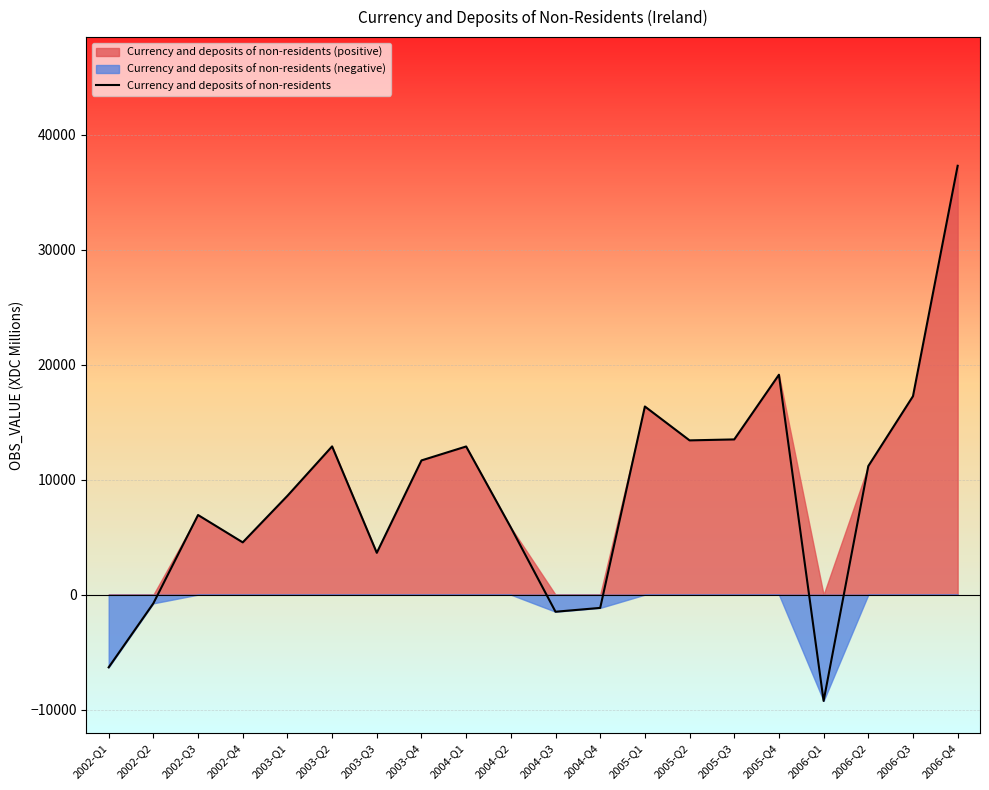

Is it true that the value at 2005-Q2 is 22892?

False